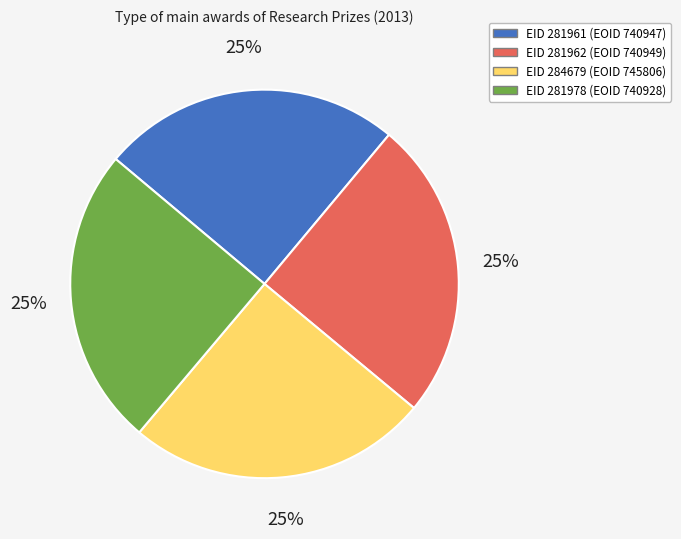

To the nearest percent, what is the average slice percentage?

25%